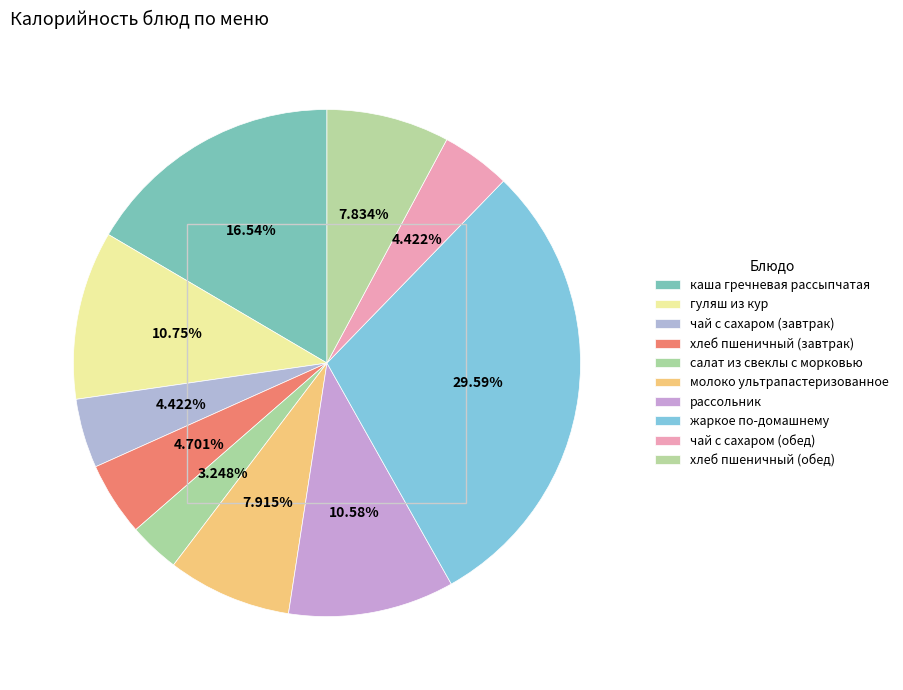

Which category has the smallest portion of the pie?

салат из свеклы с морковью